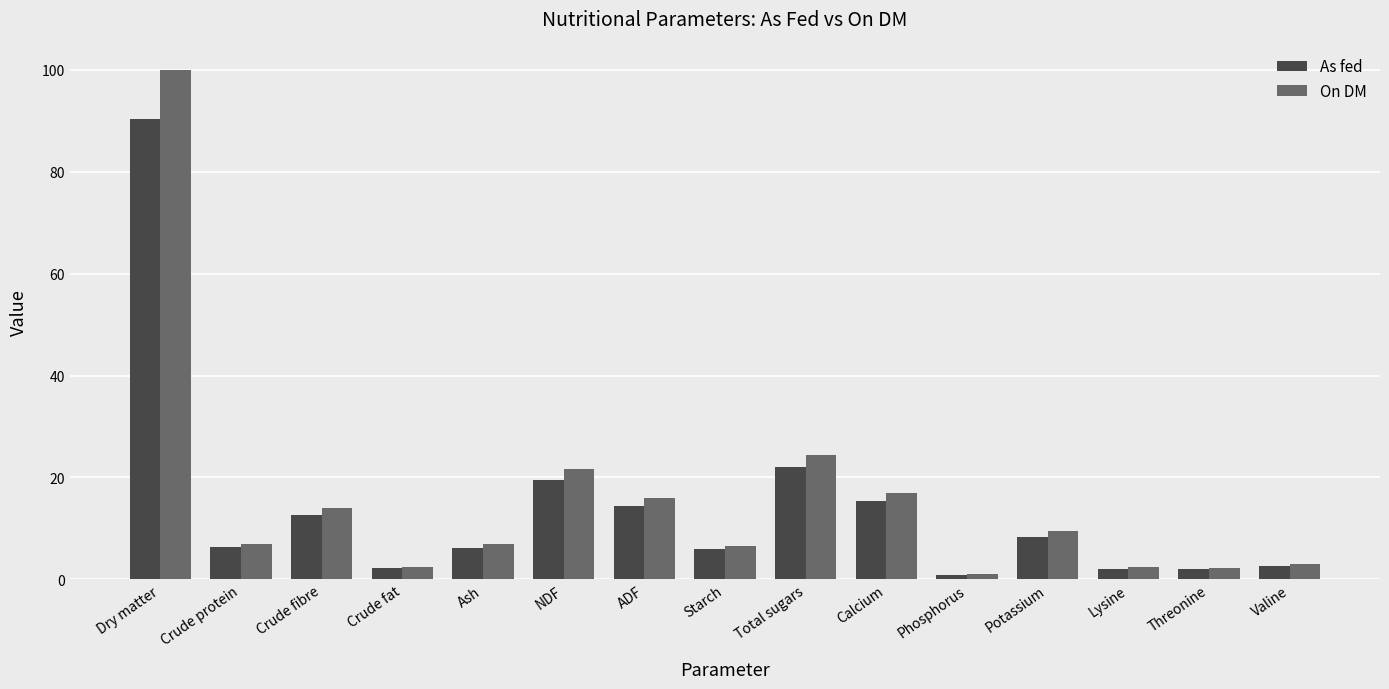

At which category does the chart reach its peak across all series?

Dry matter